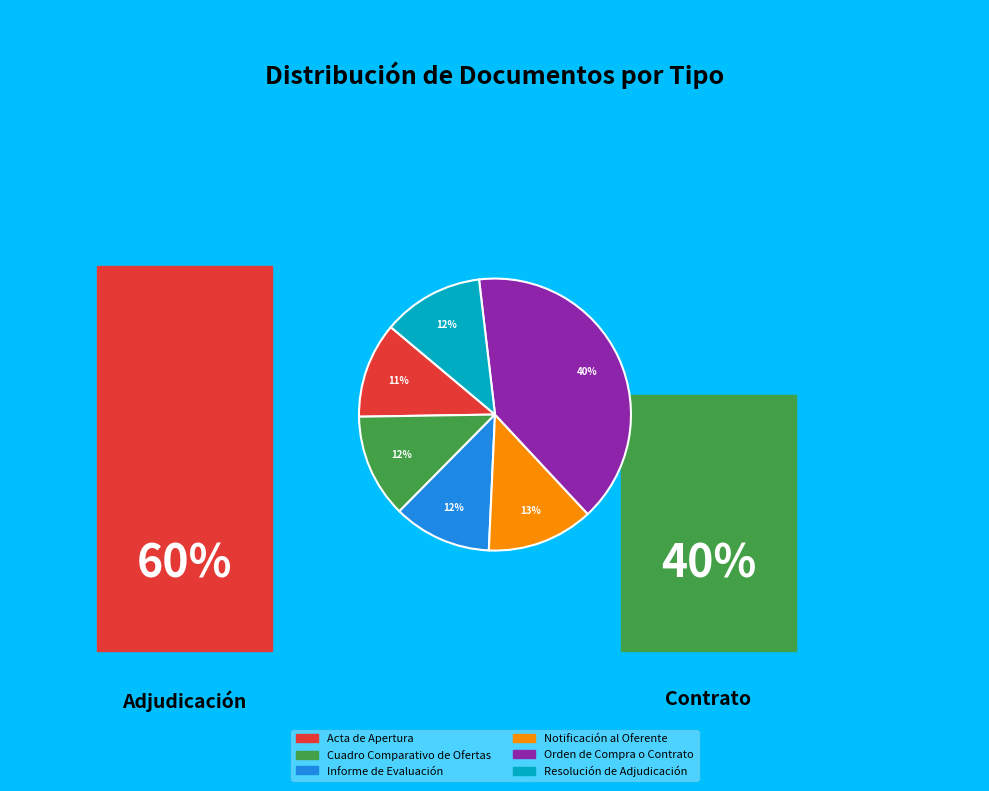

What is the largest slice in the pie chart?

Orden de Compra o Contrato